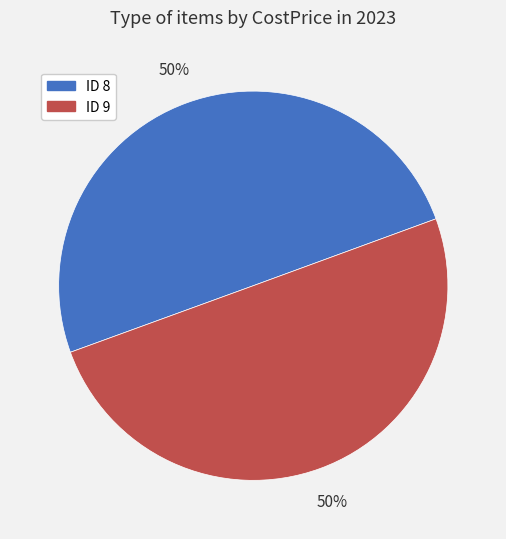

Do ID 8 and ID 9 together represent more than half of the pie?

Yes